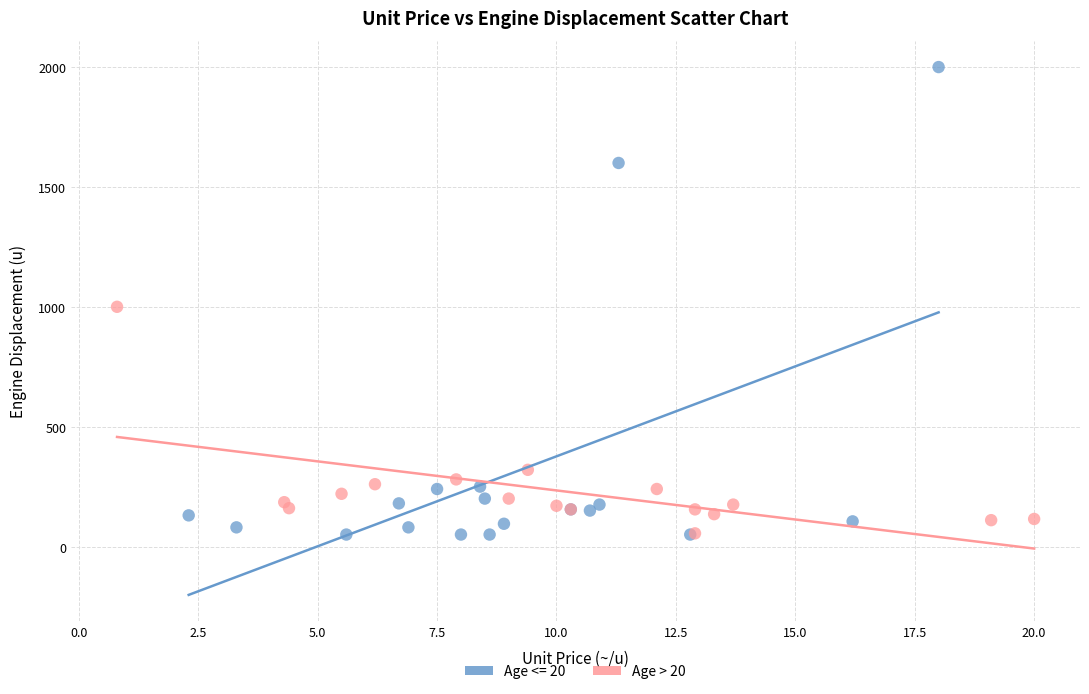

Which series reaches the maximum Y coordinate?

Age <= 20